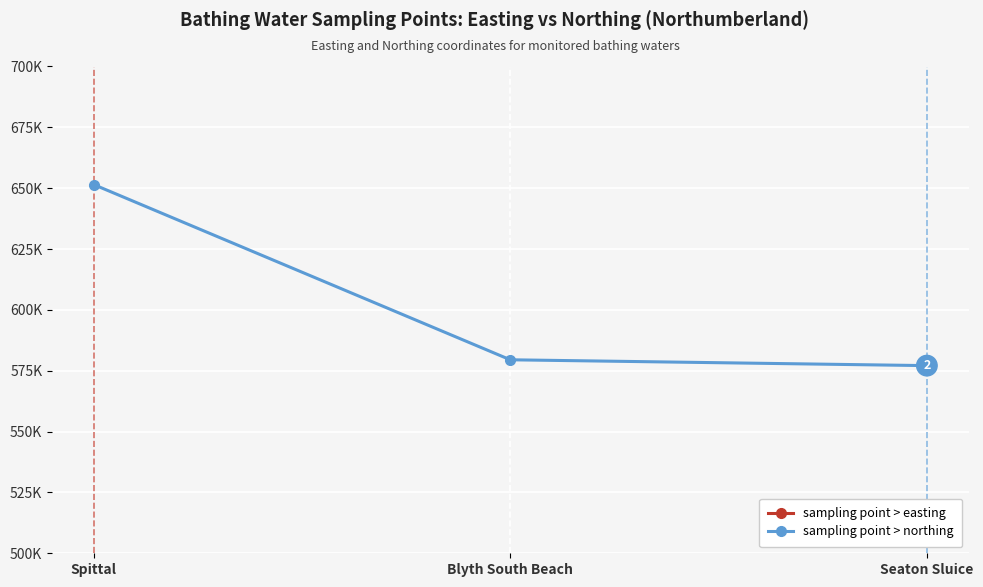

What is the label of the 3rd point from the right?

Spittal